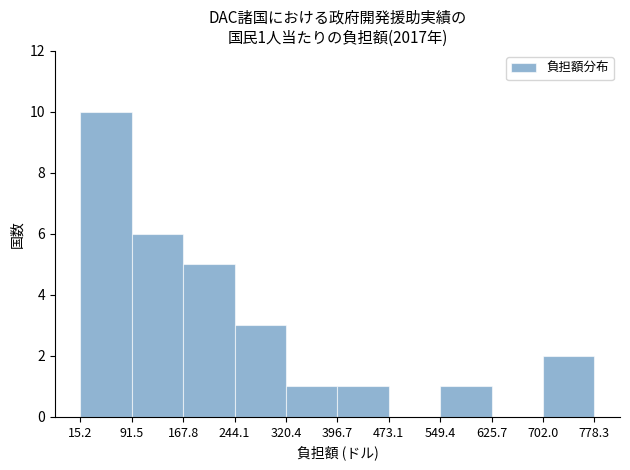

Which range on the x-axis has the tallest bar?

15.2 to 91.5